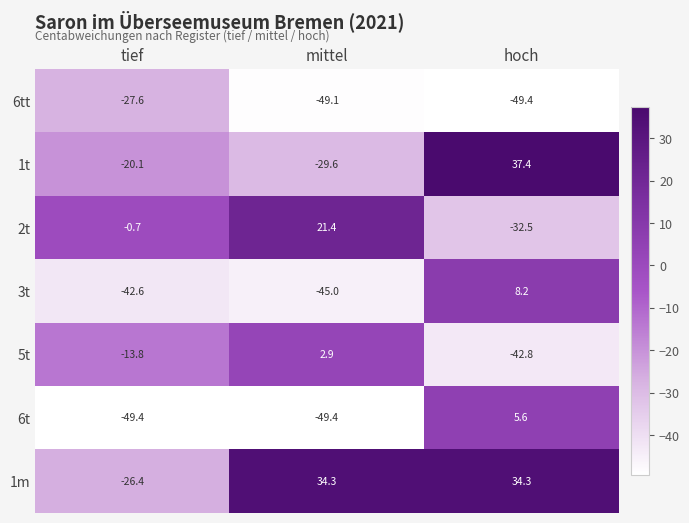

Rank the series by their maximum value, from highest to lowest.

1t, 1m, 2t, 3t, 6t, 5t, 6tt